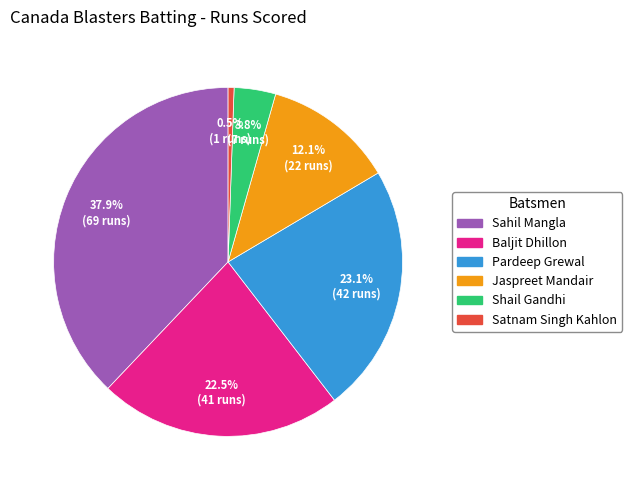

Is there a majority slice in this chart?

No